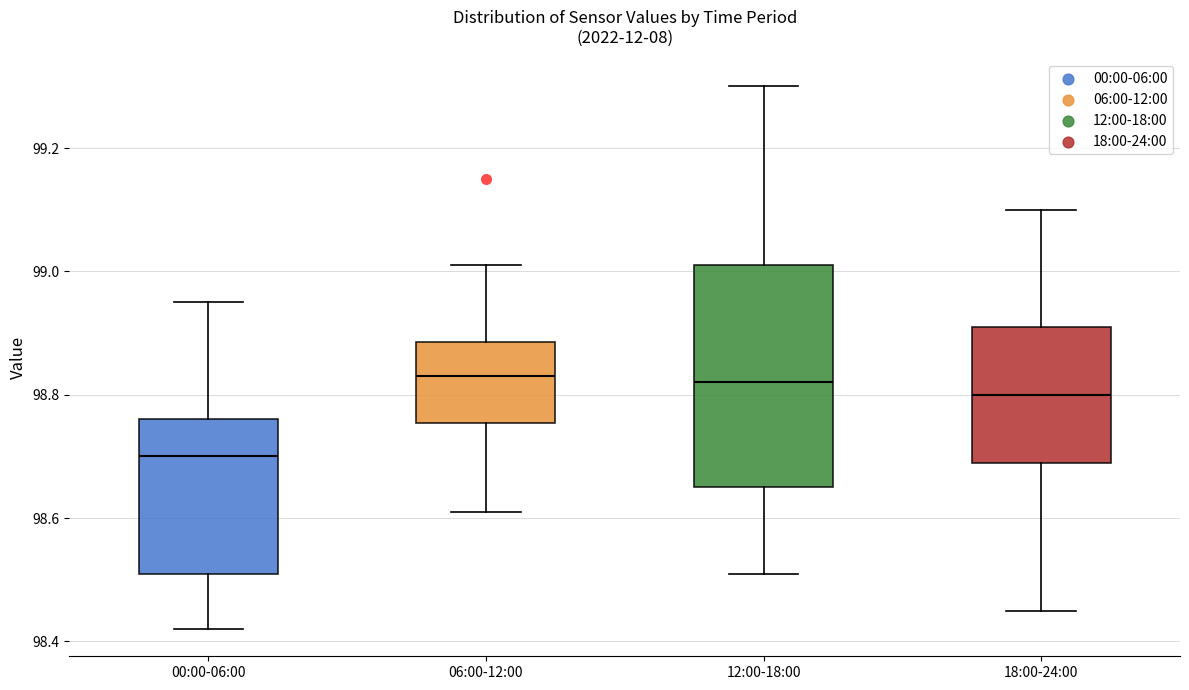

Which box is the tallest, from its lower edge to its upper edge?

12:00-18:00